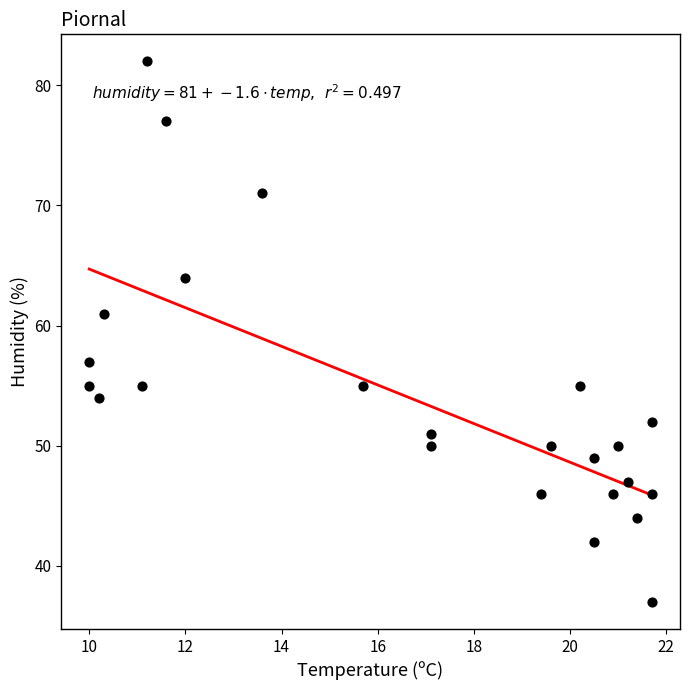

What is the range of Y values (max minus min)?

45